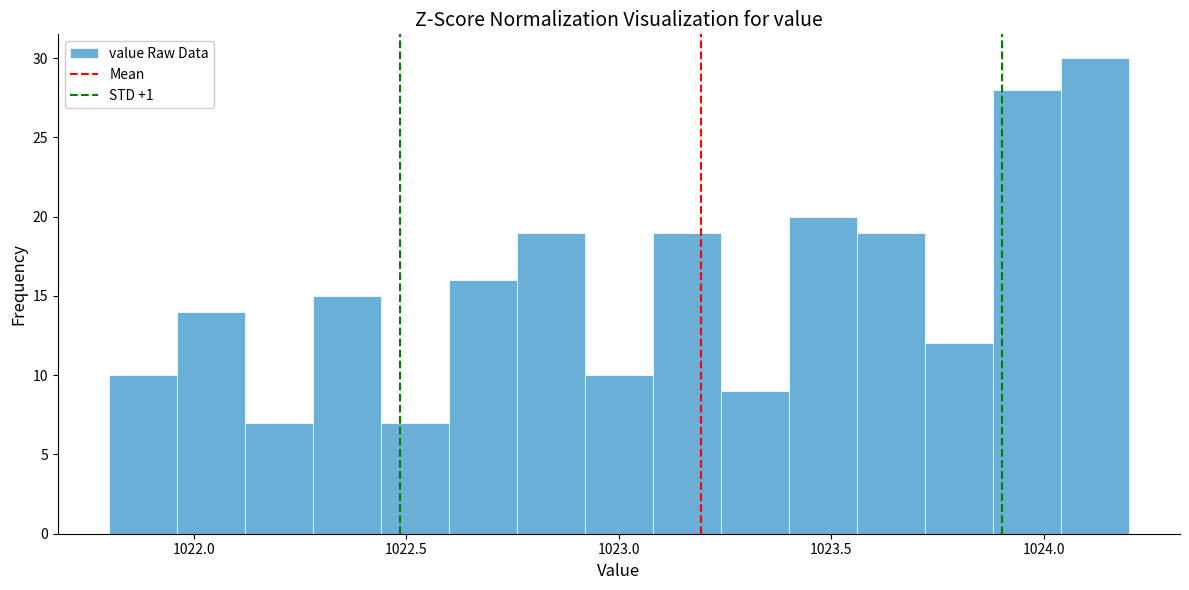

Read against the x-axis, roughly where is the centre of the tallest bar?

1024.10